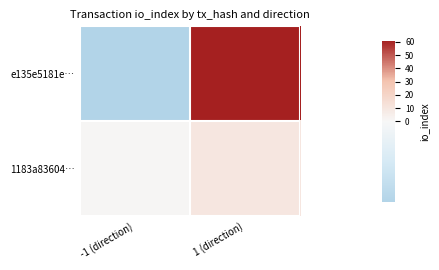

Reading left to right, extract all data points from this chart.

e135e5181e…: -1 (direction)=-1	1 (direction)=61
1183a83604…: -1 (direction)=1	1 (direction)=10